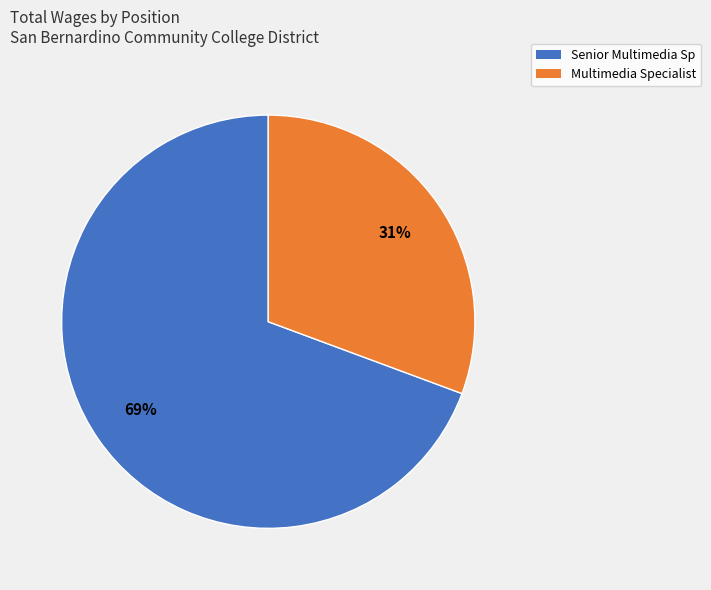

Is Senior Multimedia Sp the majority of the pie?

Yes